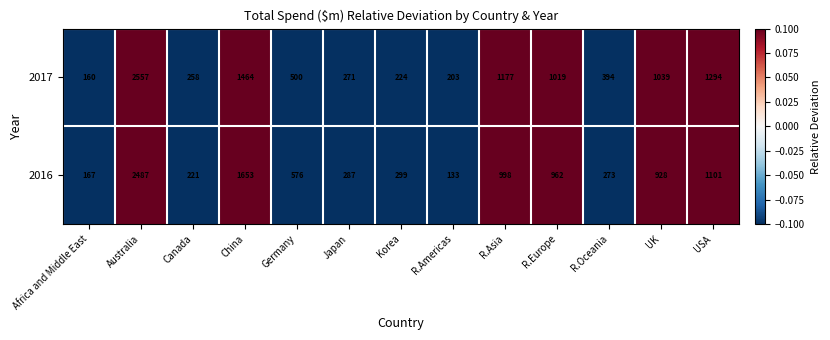

Is it true that 2017 equals 186 at Germany?

False